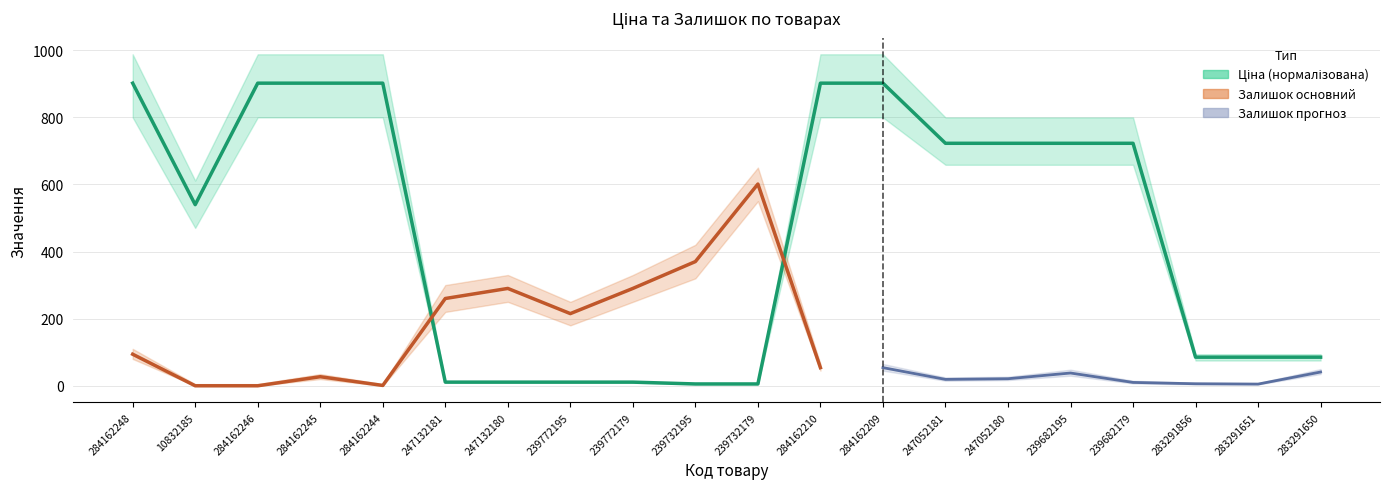

What is the sum of the values at 10832185 and 247132180?

550.4